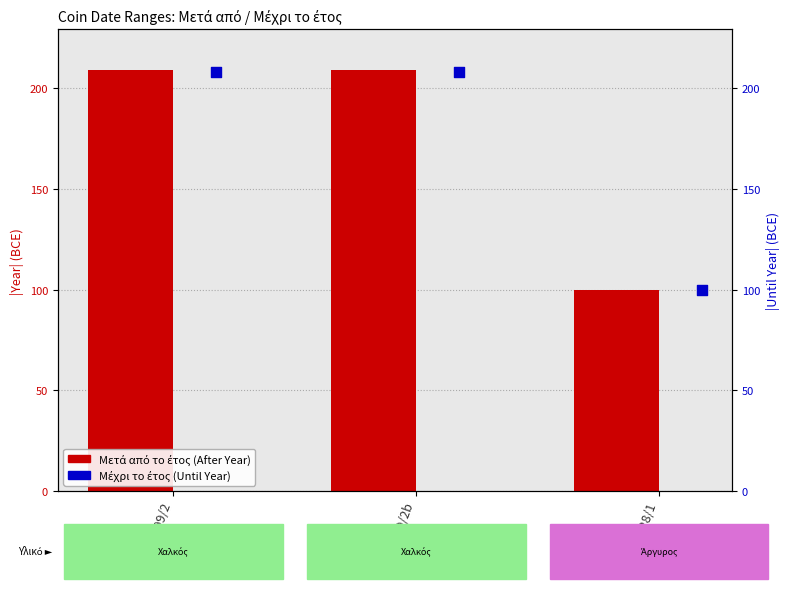

Which series reaches the maximum Y coordinate?

Μετά από το έτος